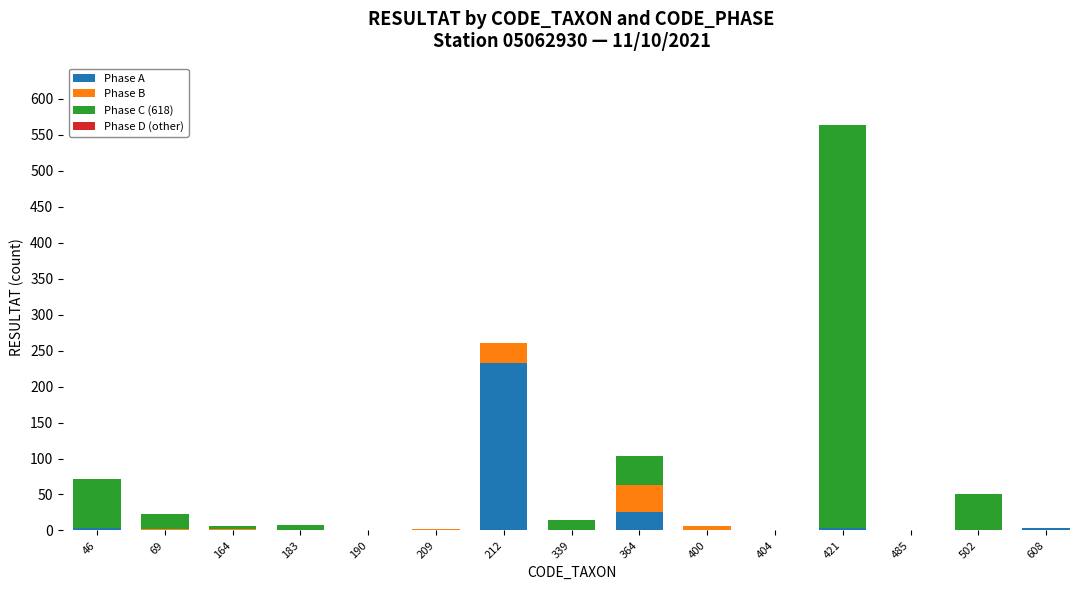

What is the highest value of the Phase A series?

233